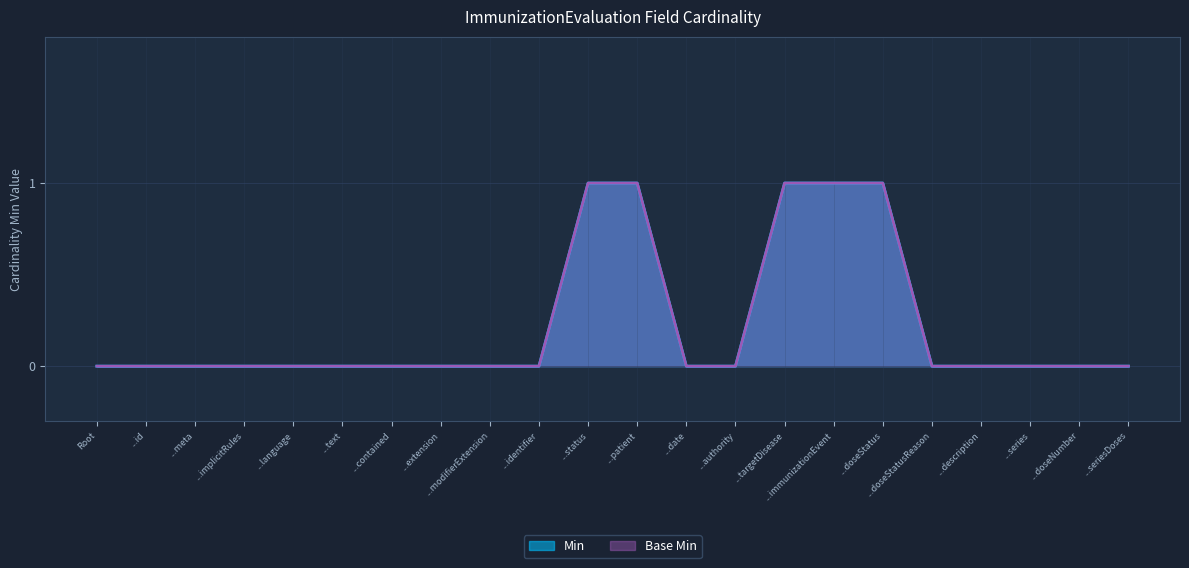

How many lines are shown in the chart?

2